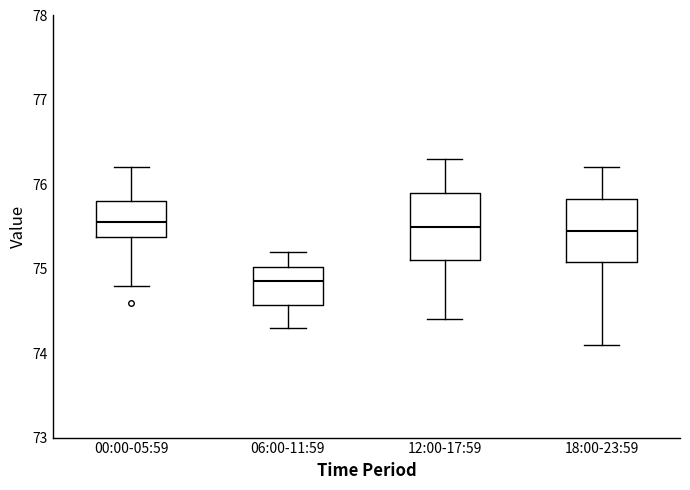

Reading left to right, read every box against the y-axis: the position of its median line, the range the box covers, and the ends of its whiskers. The values are not printed on the chart, so give them approximately, as read against the axis.

00:00-05:59: median 75.6, box 75.4 to 75.8, whiskers 74.8 to 76.2
06:00-11:59: median 74.9, box 74.6 to 75.0, whiskers 74.3 to 75.2
12:00-17:59: median 75.5, box 75.1 to 75.9, whiskers 74.4 to 76.3
18:00-23:59: median 75.5, box 75.1 to 75.8, whiskers 74.1 to 76.2